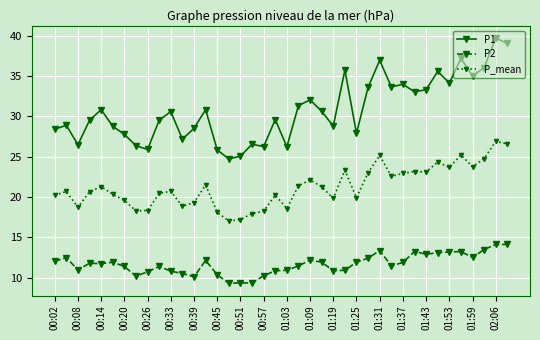

Does the chart display data point markers on the line(s)?

Yes